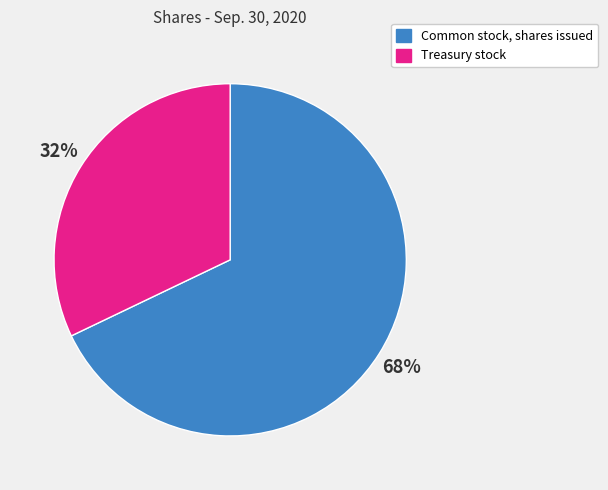

Which slice is the largest?

Common stock, shares issued